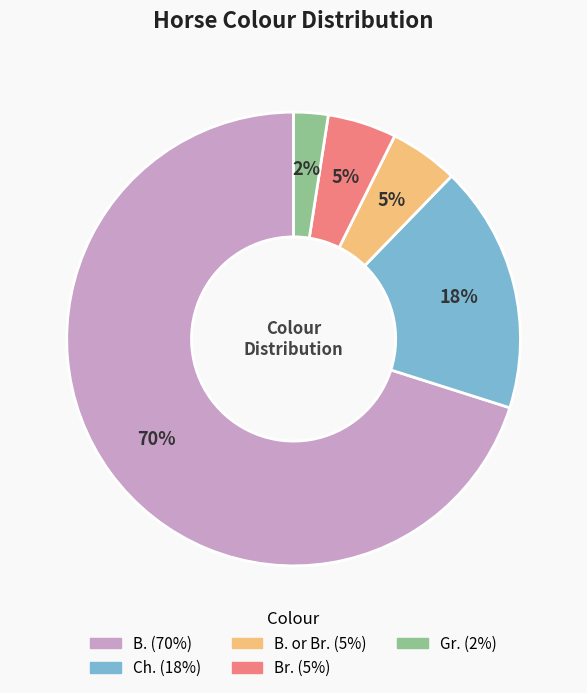

How many slices are in this pie chart?

5